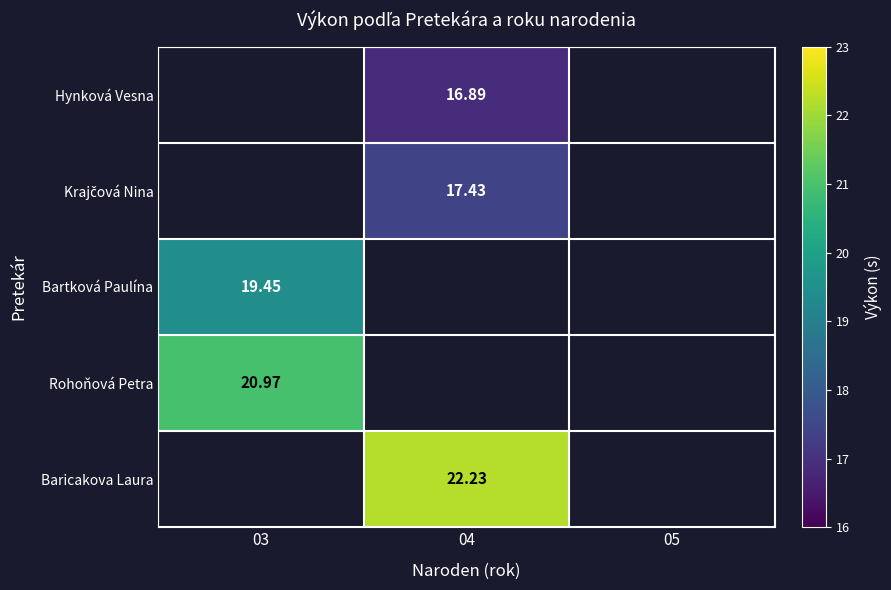

How many categories are shown in the chart?

3